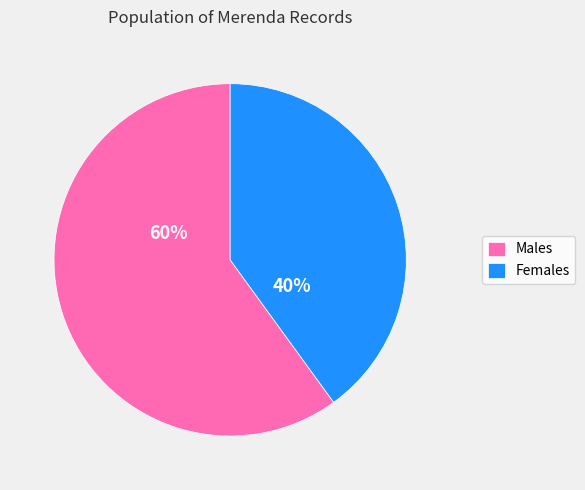

Which has a higher value, Males or Females?

Males